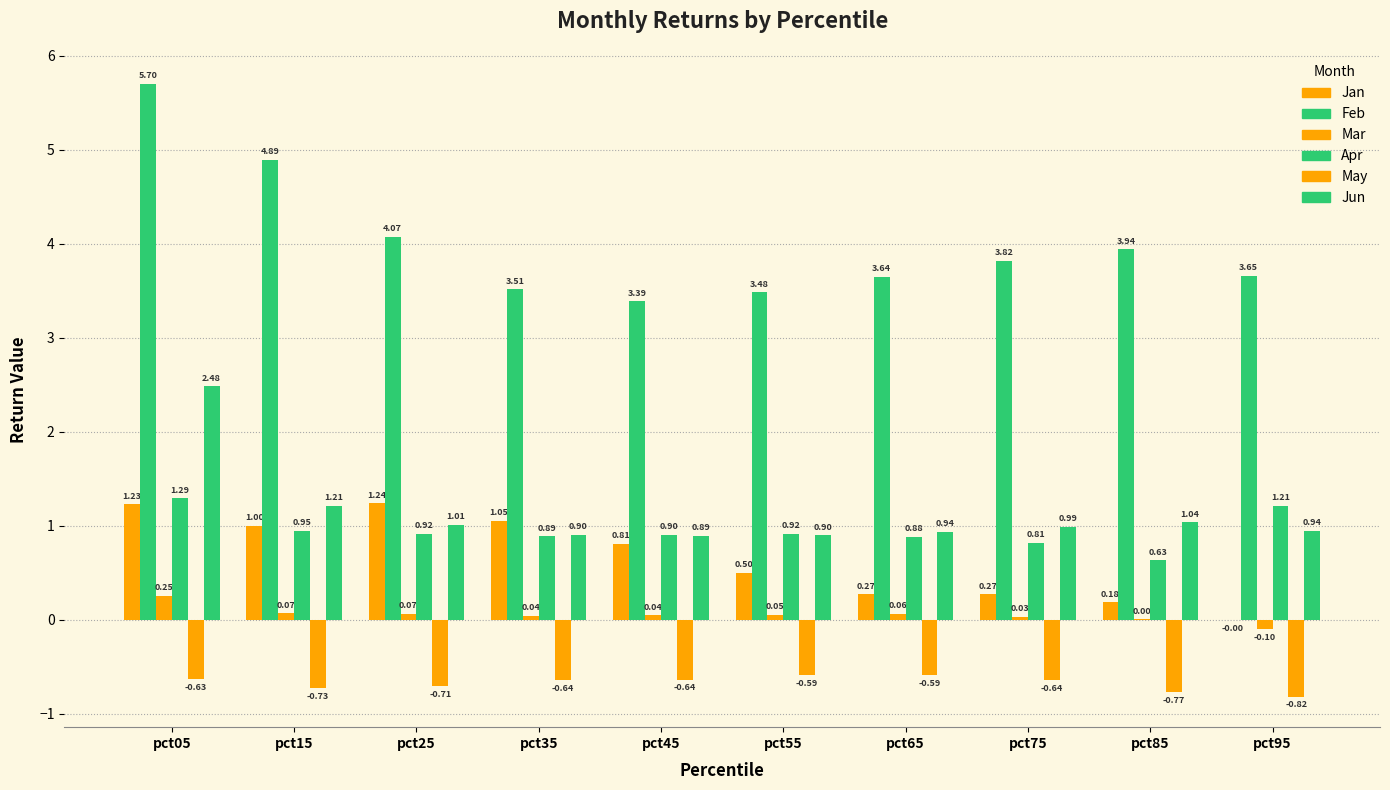

At which category is the sum across all series the highest?

pct05